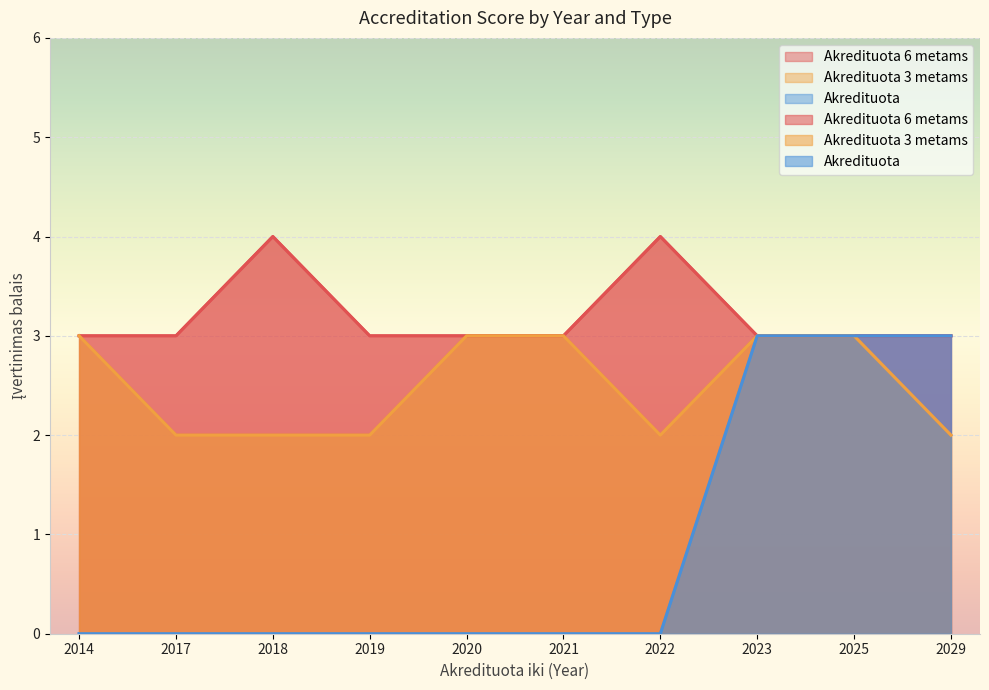

True or false: Akredituota has a value of -2 at 2017.

False